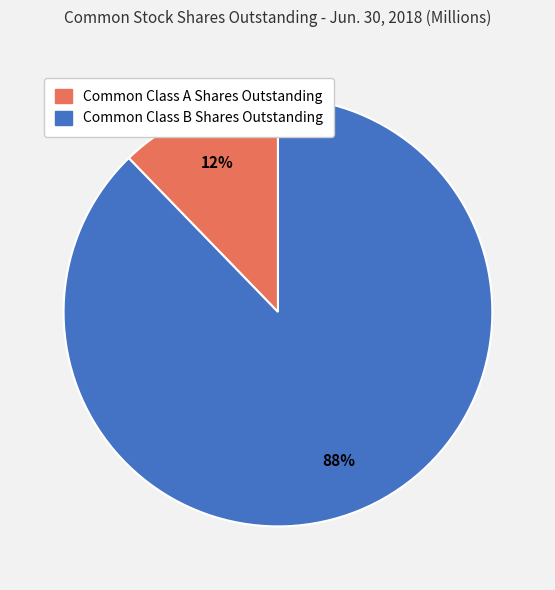

What percentage is the Common Class B Shares Outstanding slice, to the nearest percent?

88%